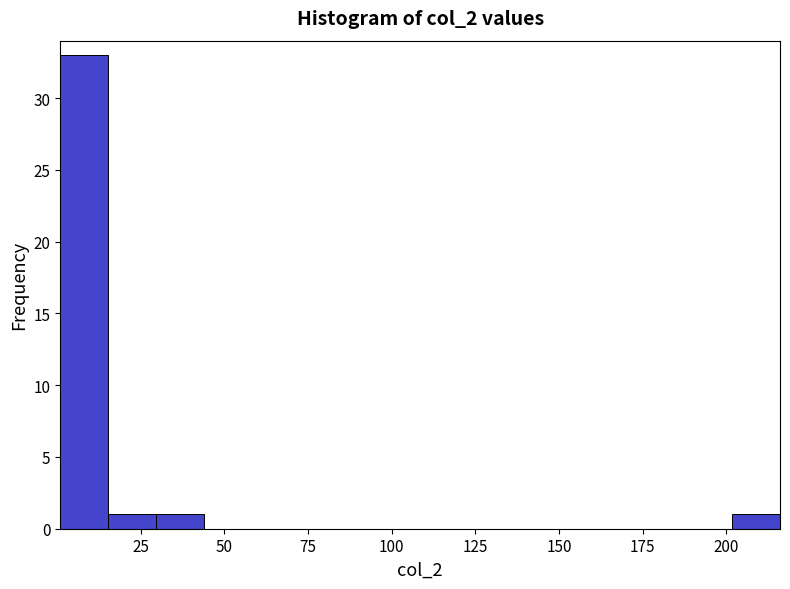

Around what value on the x-axis is the tallest bar? Give the approximate position of its centre, as read against the axis.

10